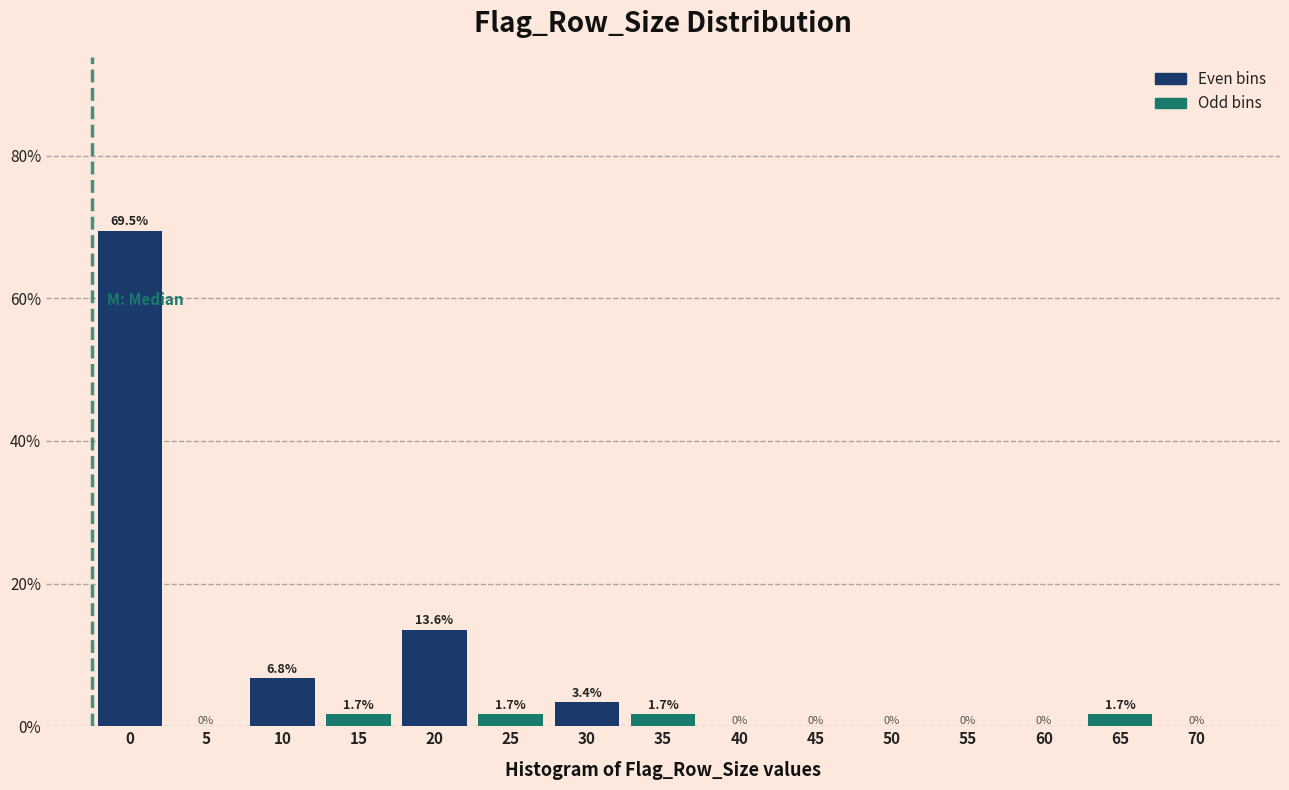

Reading right to left, list all the values displayed in this chart.

70=0.0	65=1.7	60=0.0	55=0.0	50=0.0	45=0.0	40=0.0	35=1.7	30=3.4	25=1.7	20=13.6	15=1.7	10=6.8	5=0.0	0=69.5